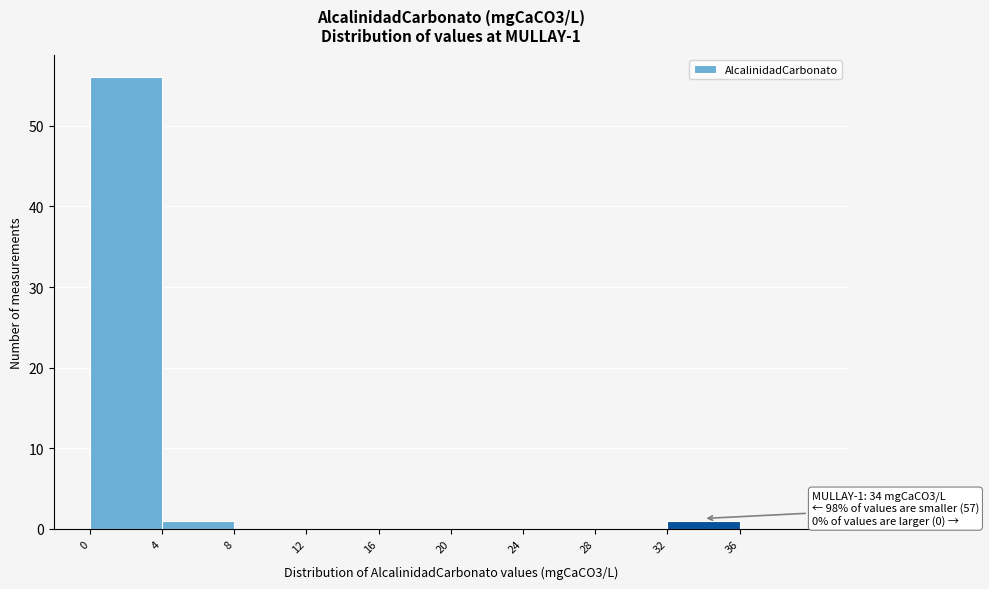

Over which range of the x-axis is the bar tallest?

0 to 4